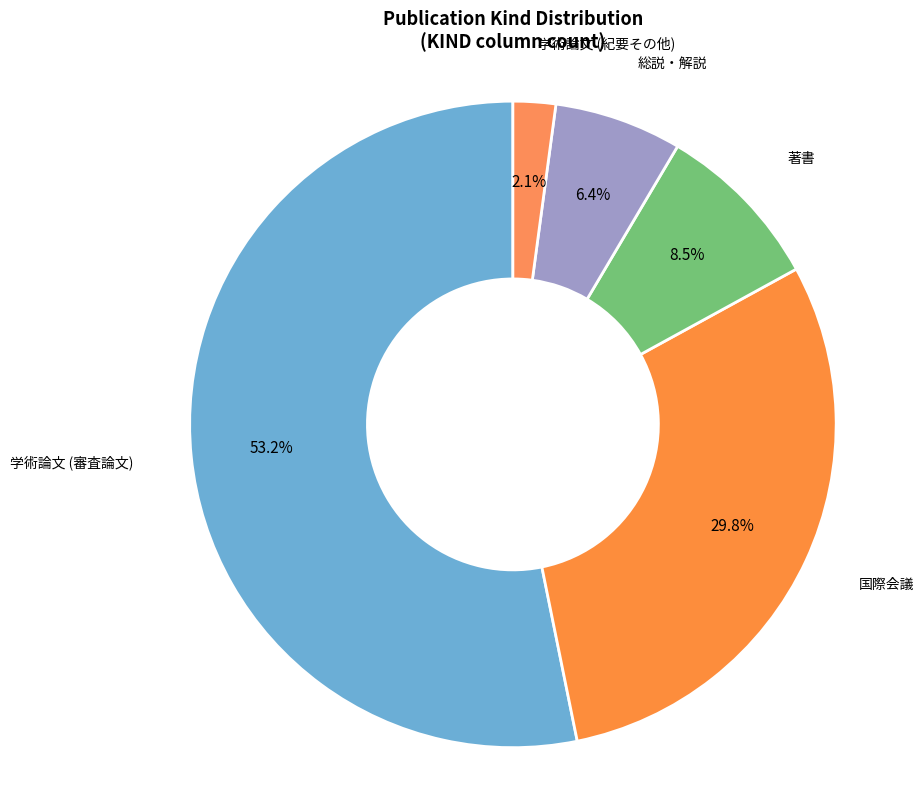

How many slices are in this pie chart?

5